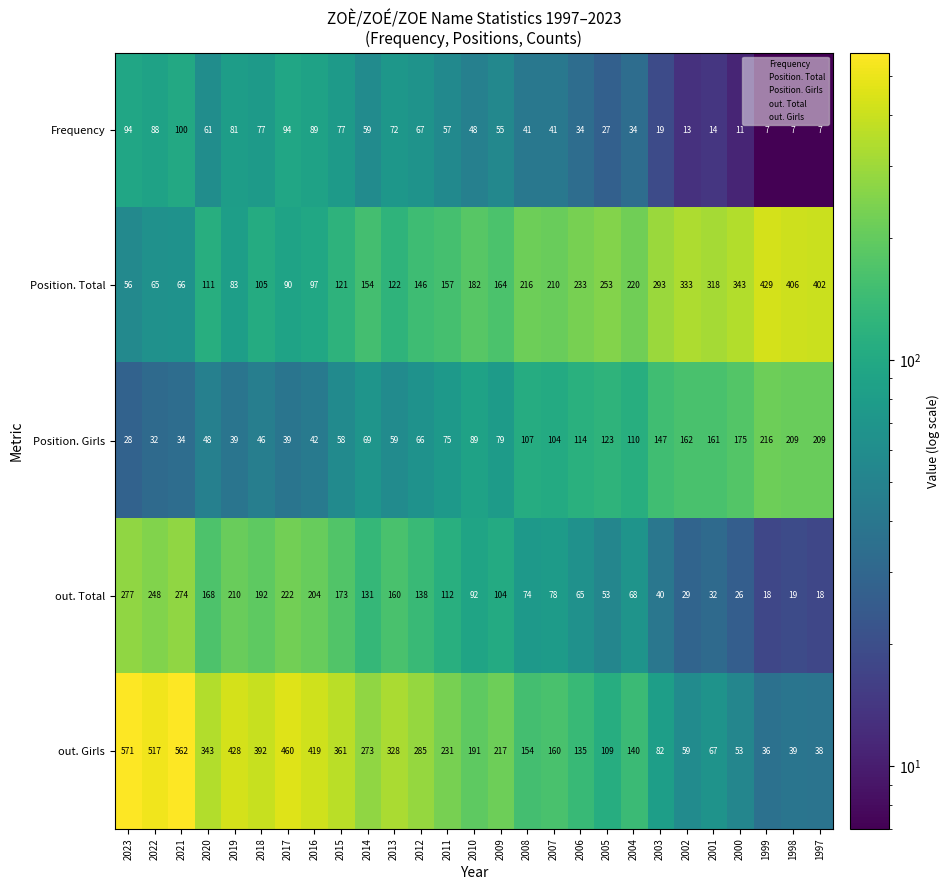

How many categories are shown in the chart?

27